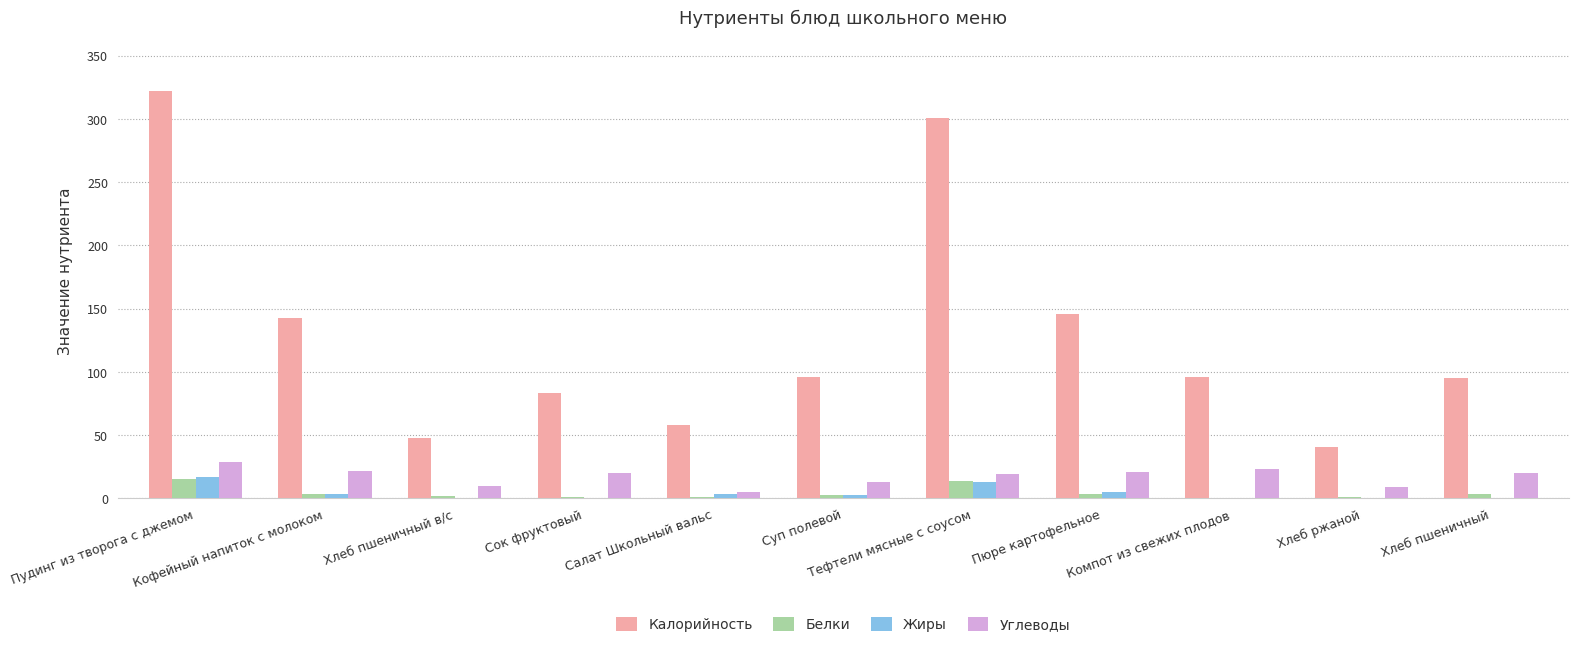

Which category has the highest value across all series?

Пудинг из творога с джемом